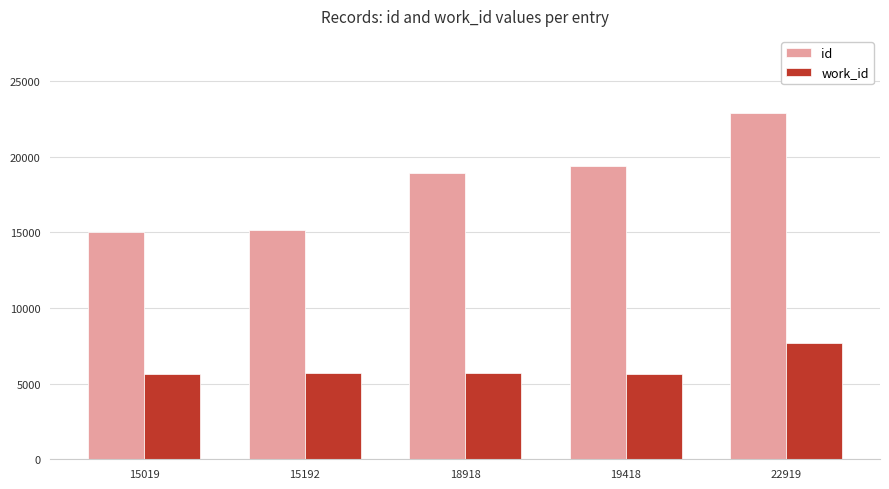

What is the average value of the id series?

18293